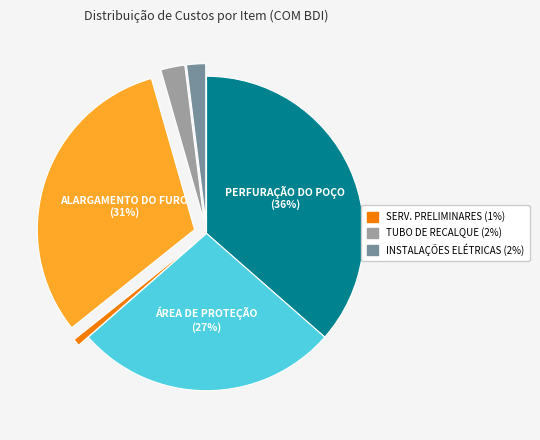

Is there a majority slice in this chart?

No